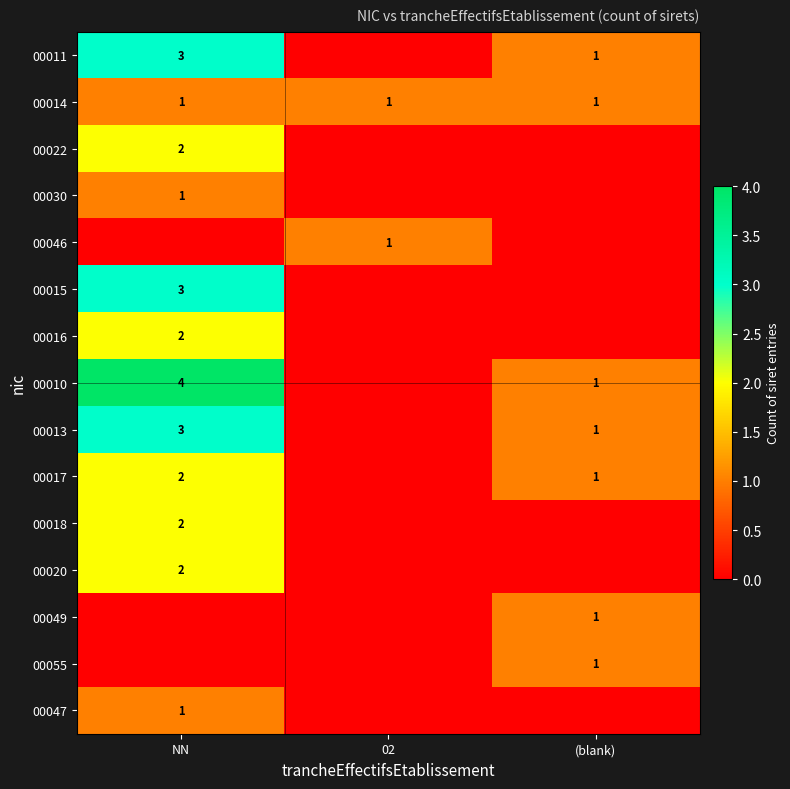

What is the difference between the maximum and second lowest values in the 00011 series?

2